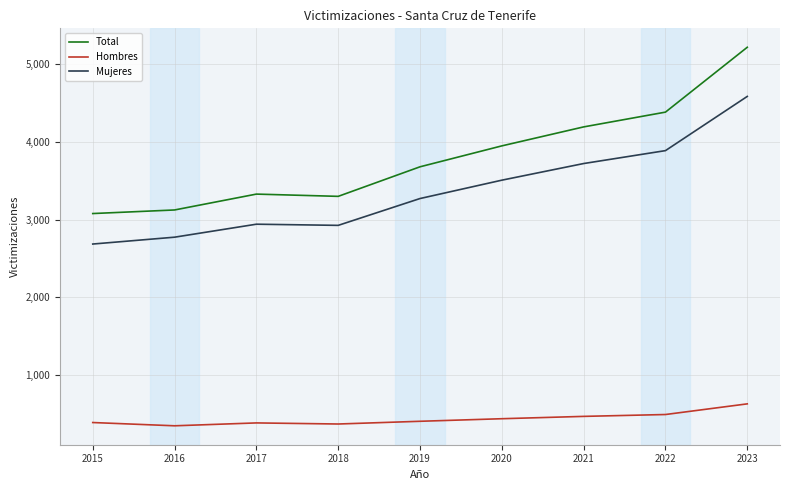

The value of Hombres at 2019 is 408. True or false?

True